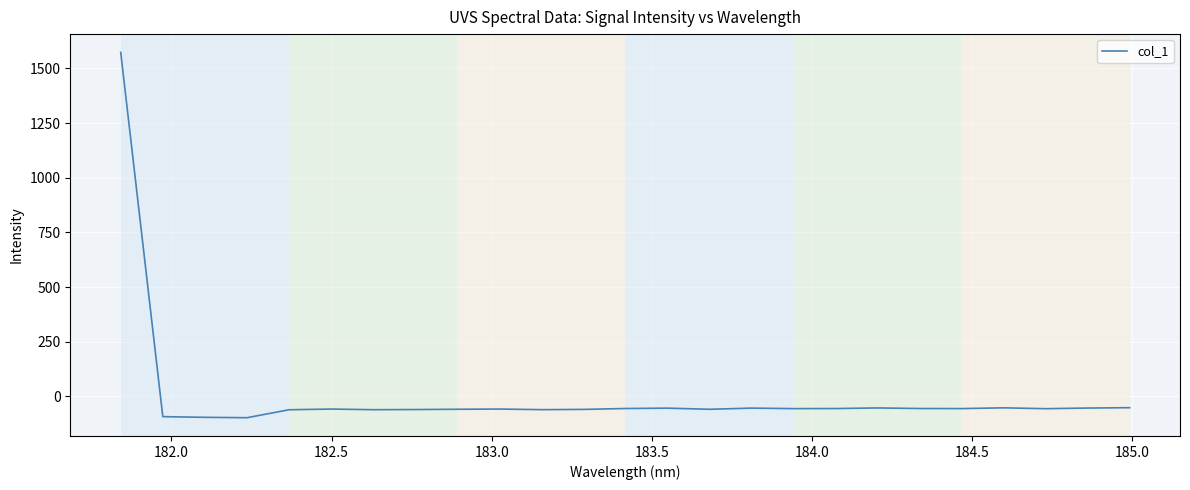

What is the minimum value shown in the chart?

-97.7